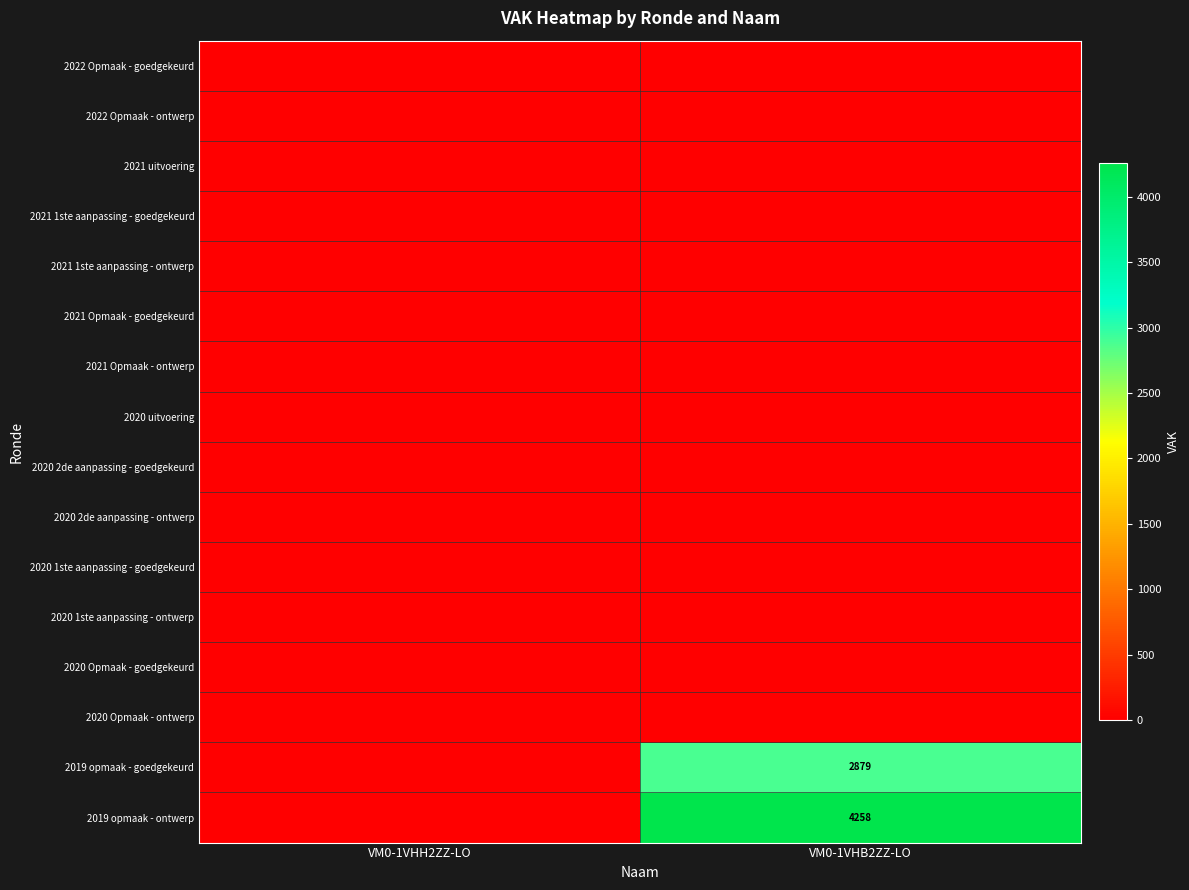

List the labels in order of 2020 1ste aanpassing - ontwerp value, smallest first.

VM0-1VHH2ZZ-LO, VM0-1VHB2ZZ-LO